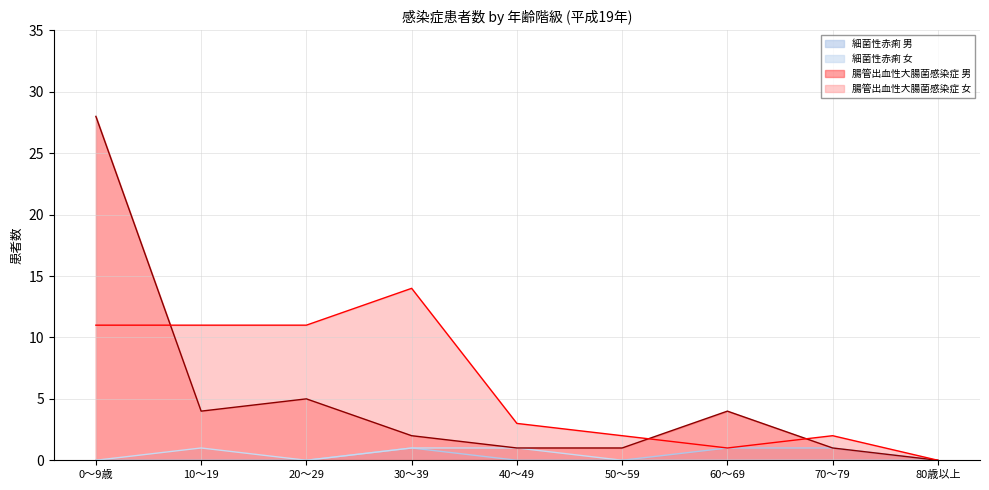

Reading left to right, transcribe all the data shown in this chart.

細菌性赤痢 男: 0～9歳=0	10～19=0	20～29=0	30～39=1	40～49=0	50～59=0	60～69=1	70～79=1	80歳以上=0
細菌性赤痢 女: 0～9歳=0	10～19=1	20～29=0	30～39=1	40～49=1	50～59=0	60～69=0	70～79=0	80歳以上=0
腸管出血性大腸菌感染症 男: 0～9歳=28	10～19=4	20～29=5	30～39=2	40～49=1	50～59=1	60～69=4	70～79=1	80歳以上=0
腸管出血性大腸菌感染症 女: 0～9歳=11	10～19=11	20～29=11	30～39=14	40～49=3	50～59=2	60～69=1	70～79=2	80歳以上=0